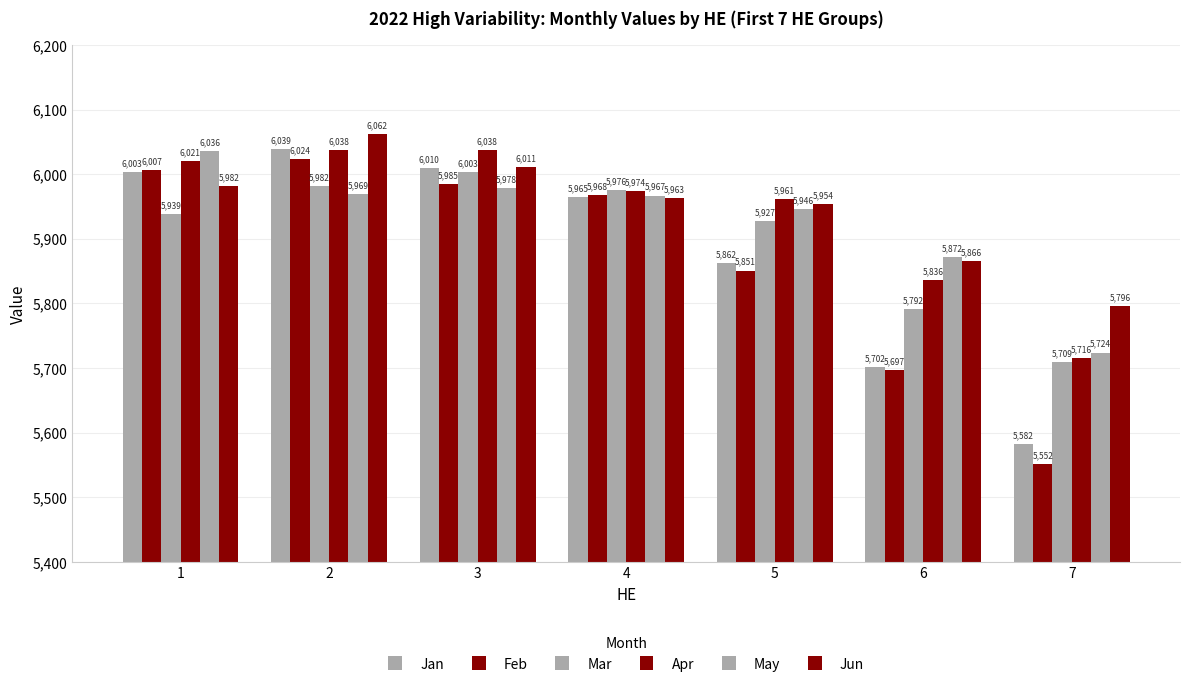

The value of Jan at 1 is 9614. True or false?

False